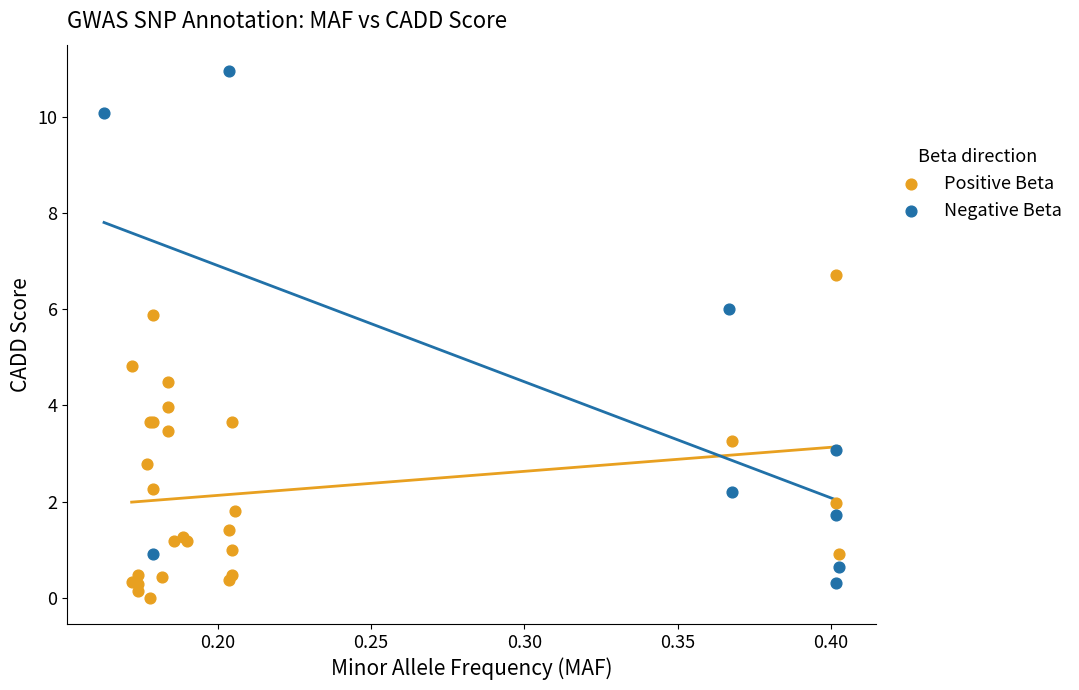

What are all the series names shown in the legend?

Positive Beta, Negative Beta